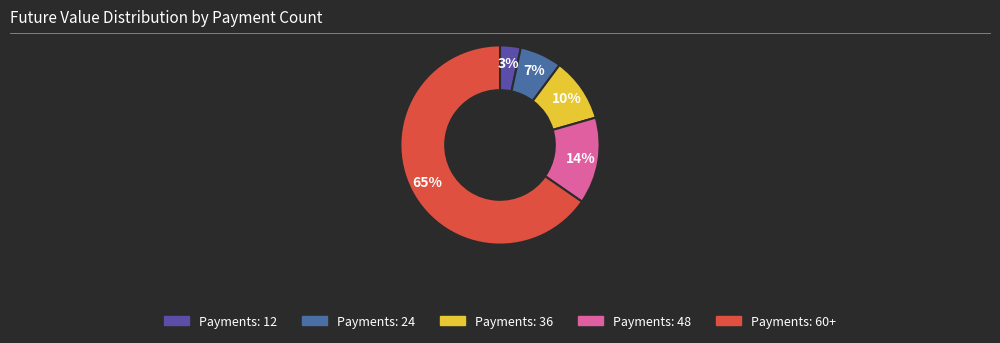

Is there a majority slice in this chart?

Yes